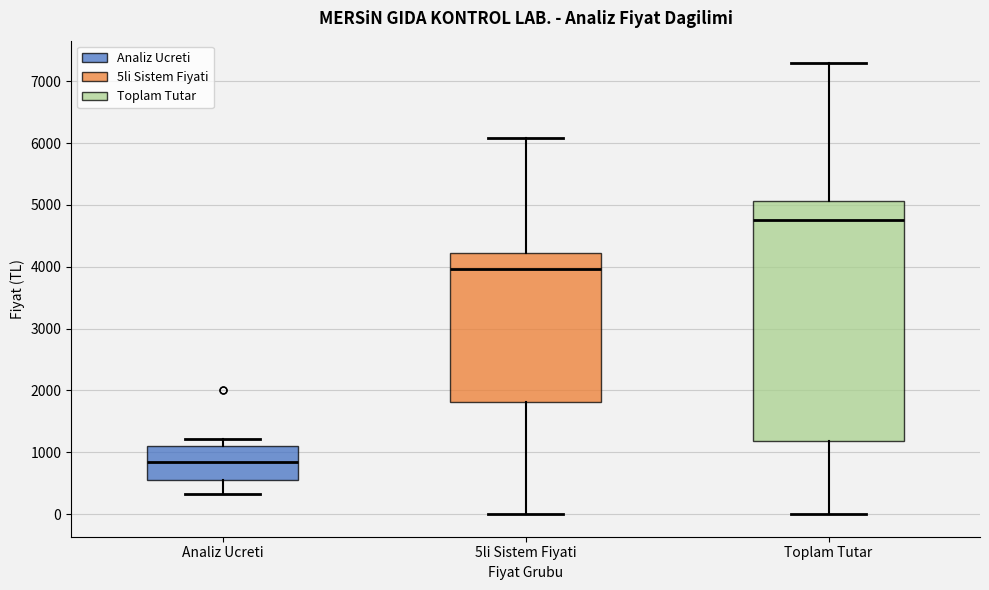

Where does the median line of the box for 5li Sistem Fiyati sit on the y-axis? The values are not printed on the chart, so give them approximately, as read against the axis.

4000